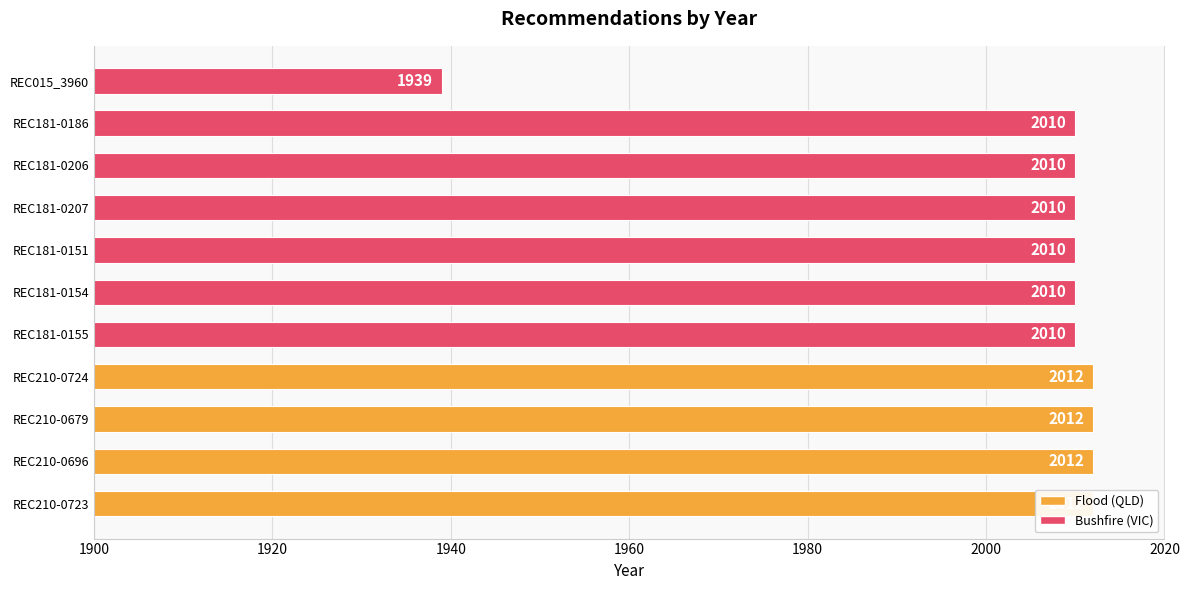

What is the average value?

2004